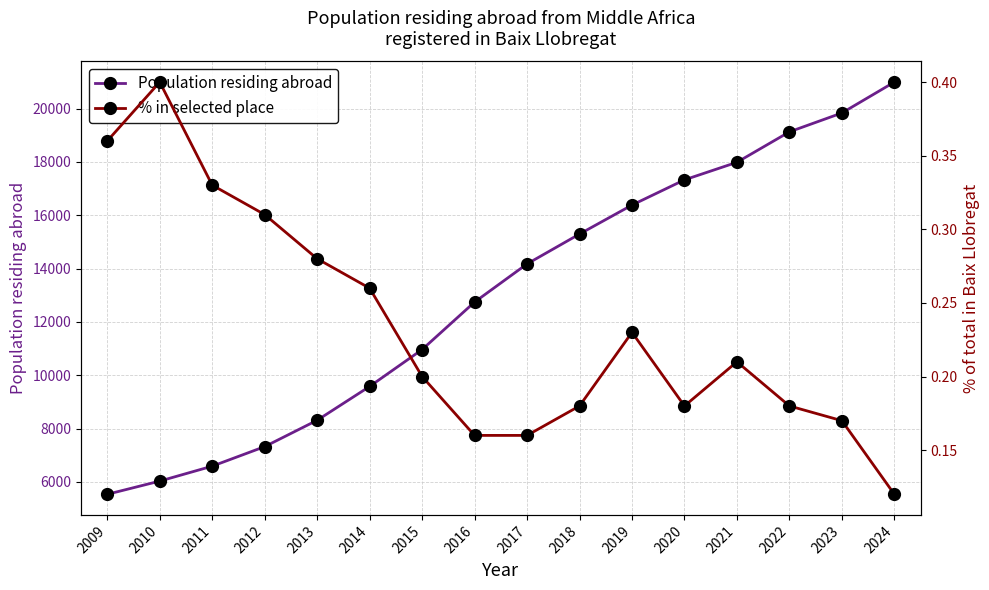

List the labels in order of % in selected place value, smallest first.

2024, 2017, 2016, 2023, 2022, 2020, 2018, 2015, 2021, 2019, 2014, 2013, 2012, 2011, 2009, 2010